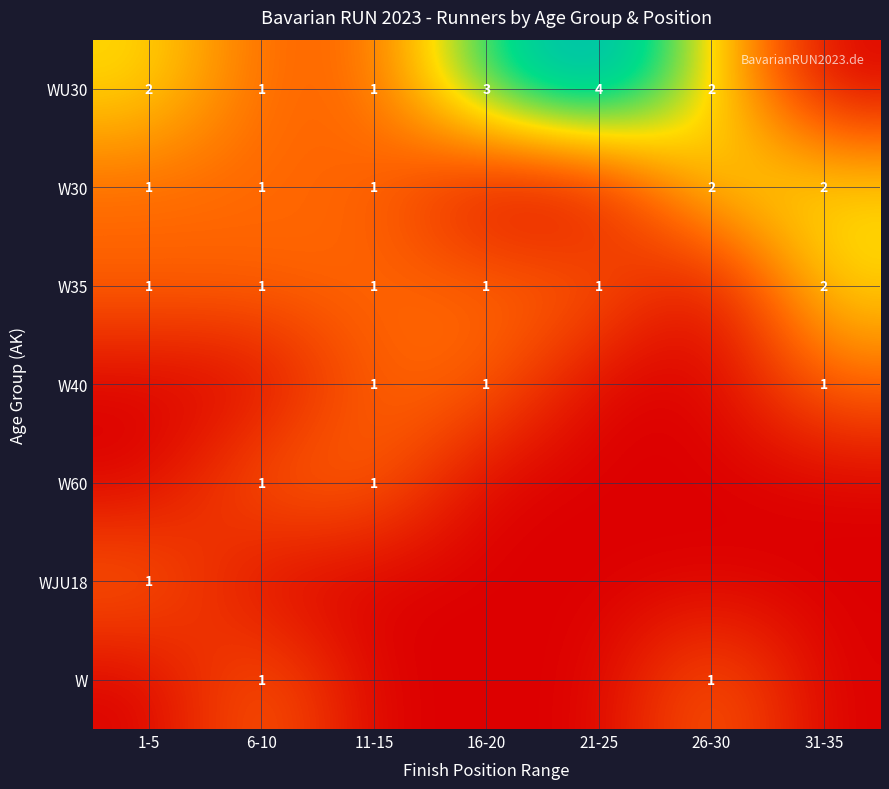

How many values in the W30 series are below 1?

2